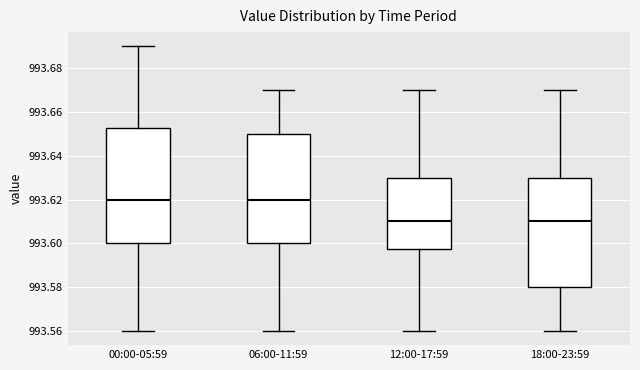

Where does the upper whisker of the box for 12:00-17:59 end on the y-axis? The values are not printed on the chart, so give them approximately, as read against the axis.

993.670